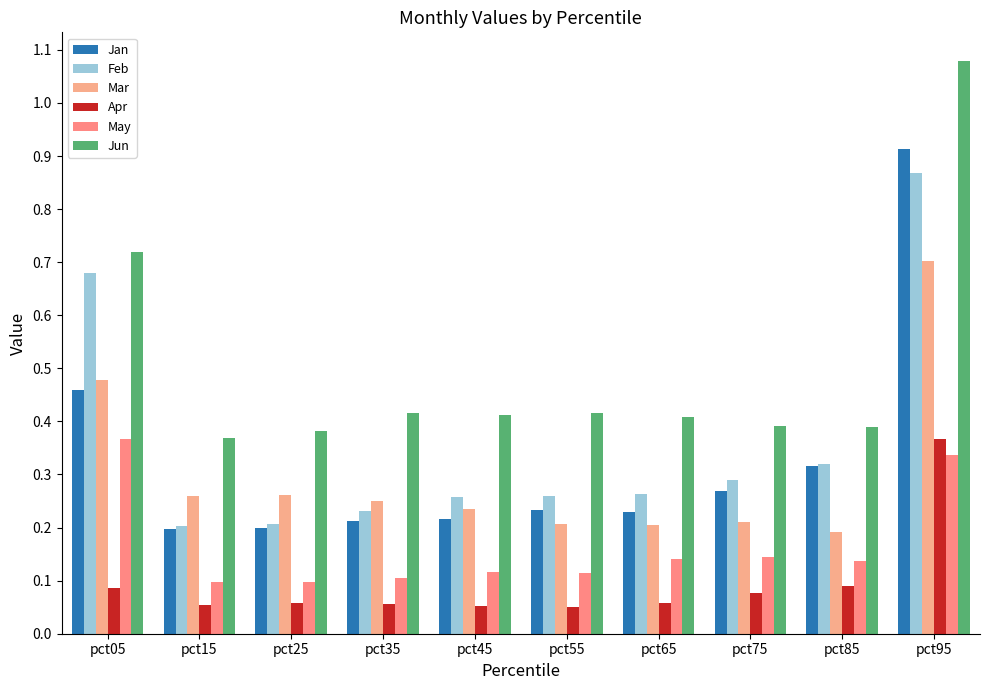

At which label is Jan closest to 0?

pct15